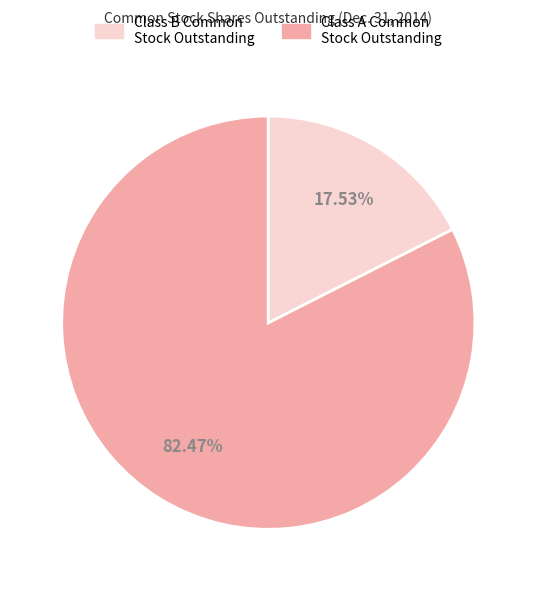

Does any single category account for the majority?

Yes